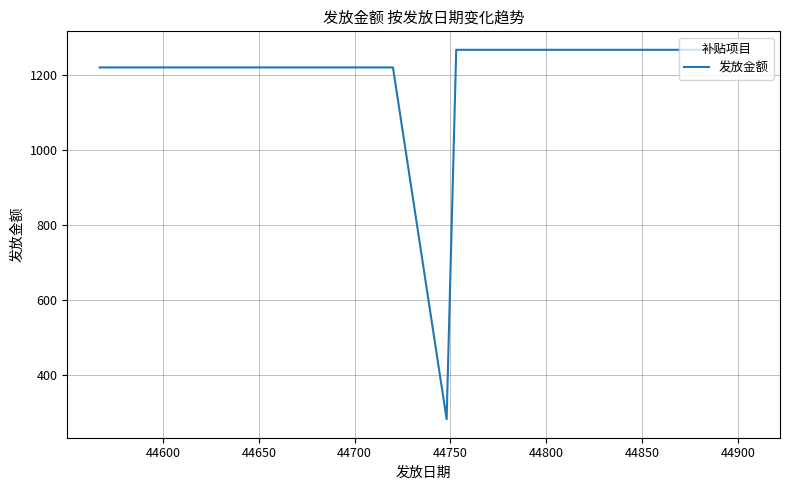

What is the difference between the maximum and minimum values?

985